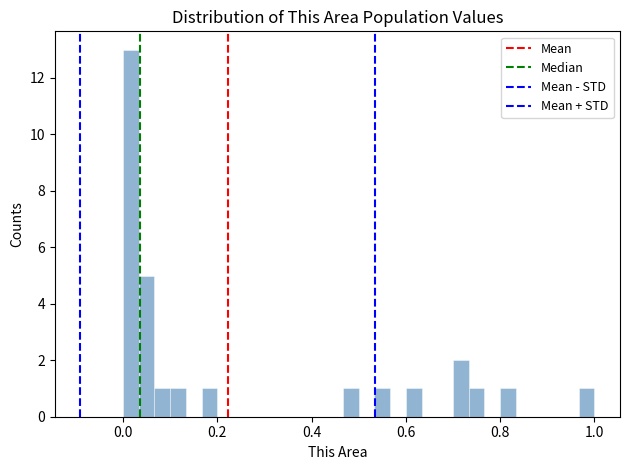

Read against the x-axis, roughly where is the centre of the tallest bar?

0.02